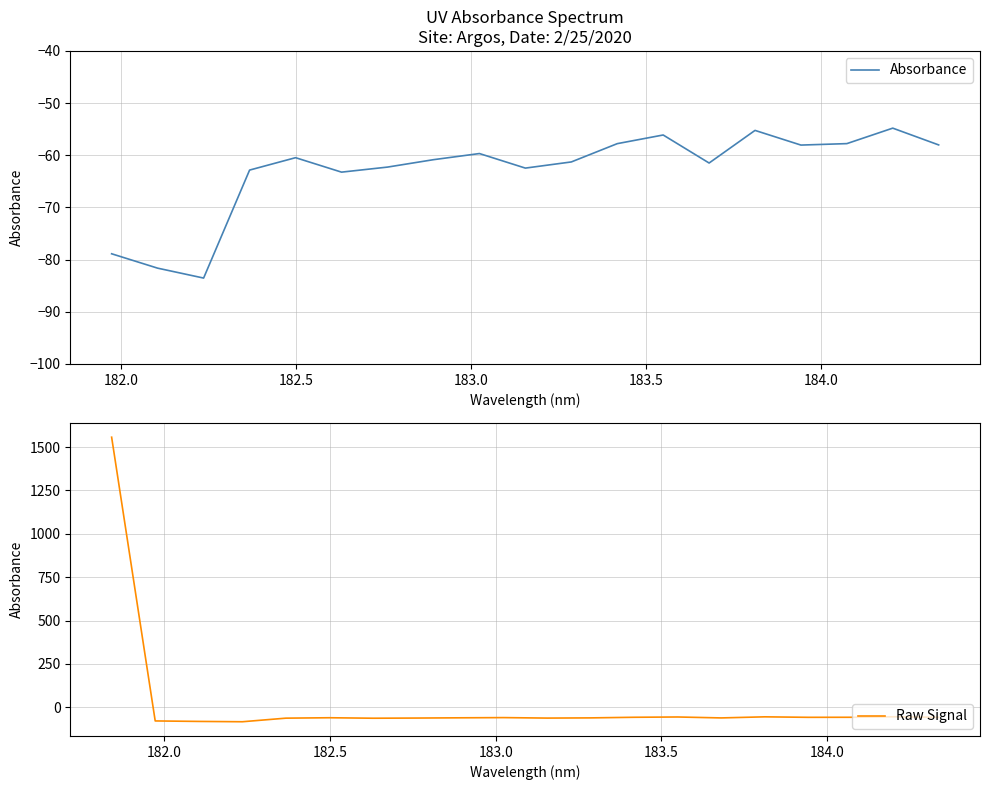

Rank the categories by value from lowest to highest.

182.2359681898, 182.1045947288, 181.9732053322, 182.6299929592, 182.3673257152, 183.15513622, 182.7613026778, 183.6800245112, 183.2863821962, 182.8925964608, 182.498667305, 183.0238743082, 183.9423730432, 184.3357763242, 183.4176122368, 184.0735234058, 183.5488263418, 183.811206745, 184.2046578328, 181.8418